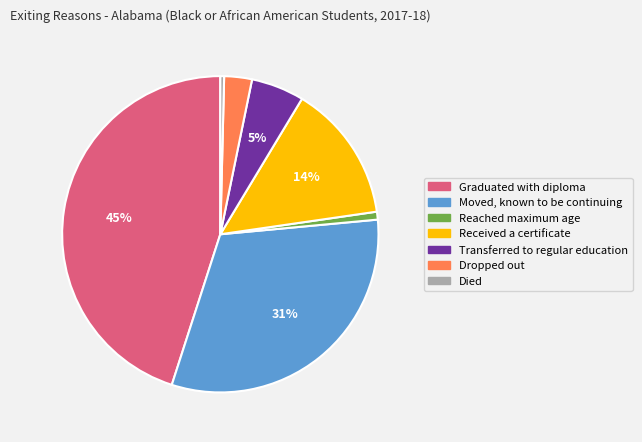

What is the largest slice in the pie chart?

Graduated with diploma